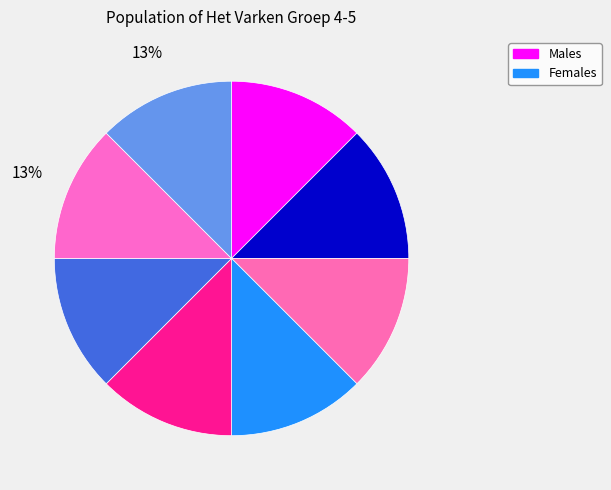

How many segments does this pie chart have?

8